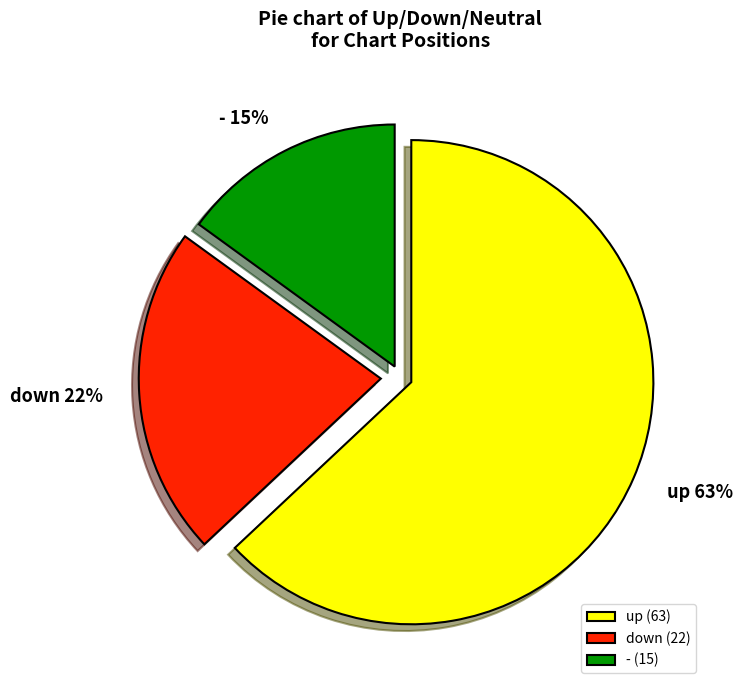

To the nearest percent, what is the difference between the largest and smallest slice percentages?

48%